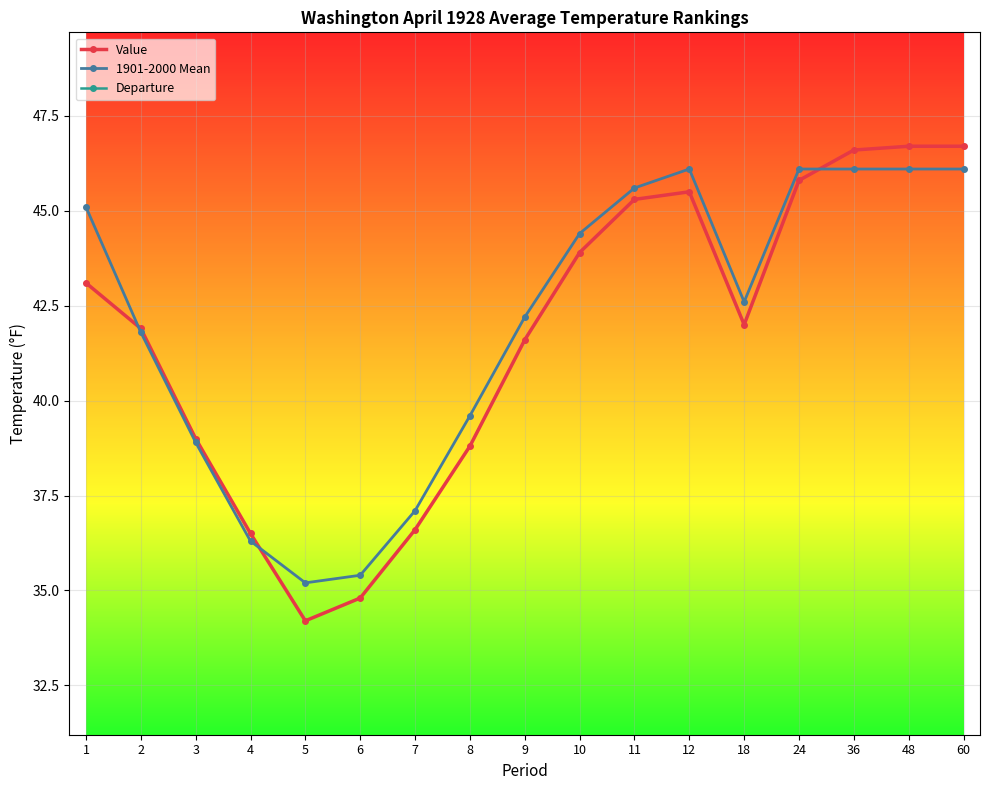

Where is the first local maximum for Value?

12